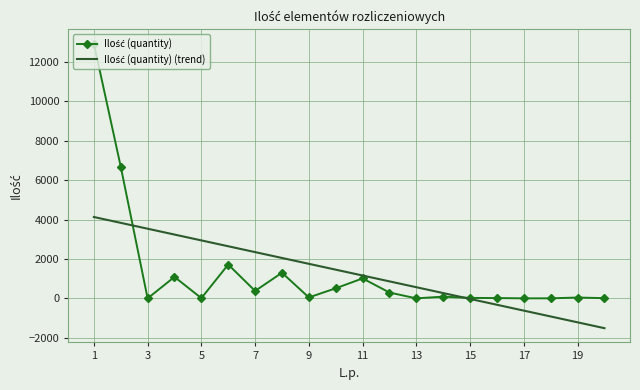

What is the smallest value displayed?

-1509.0